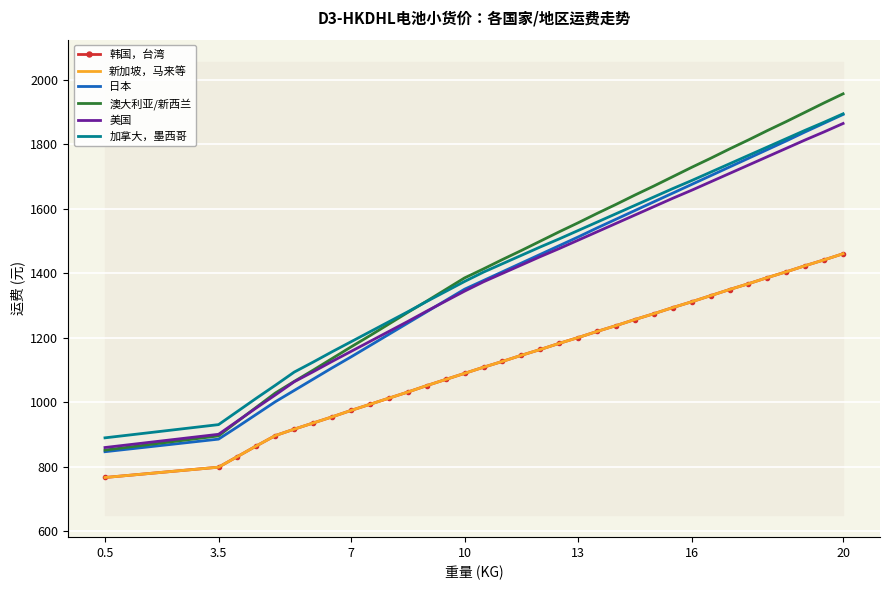

True or false: 新加坡，马来等 and 日本 intersect in this chart.

False